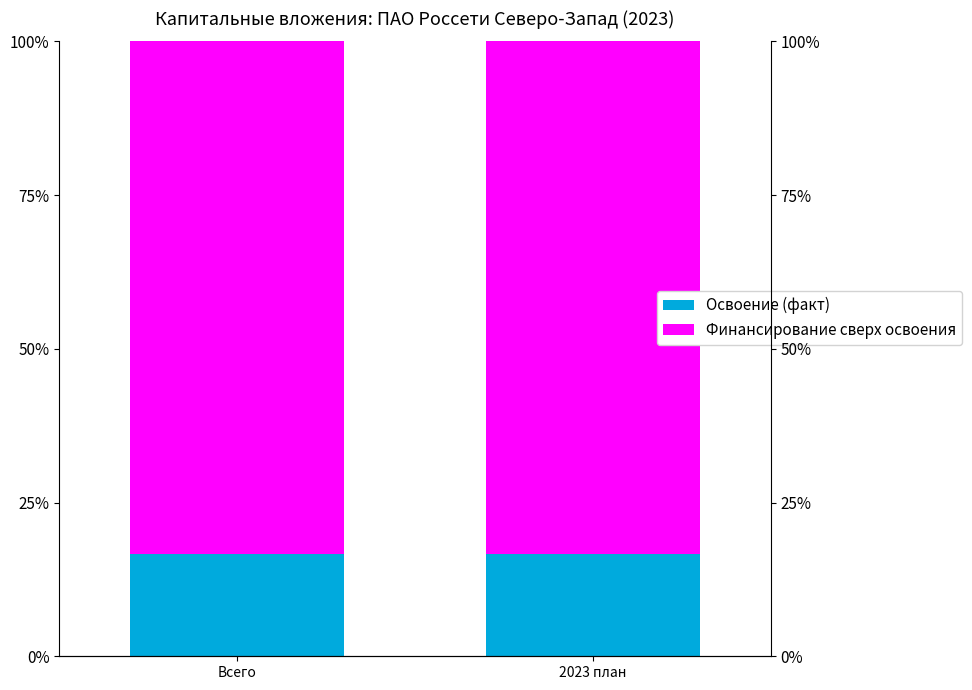

What position from the right is Всего?

2